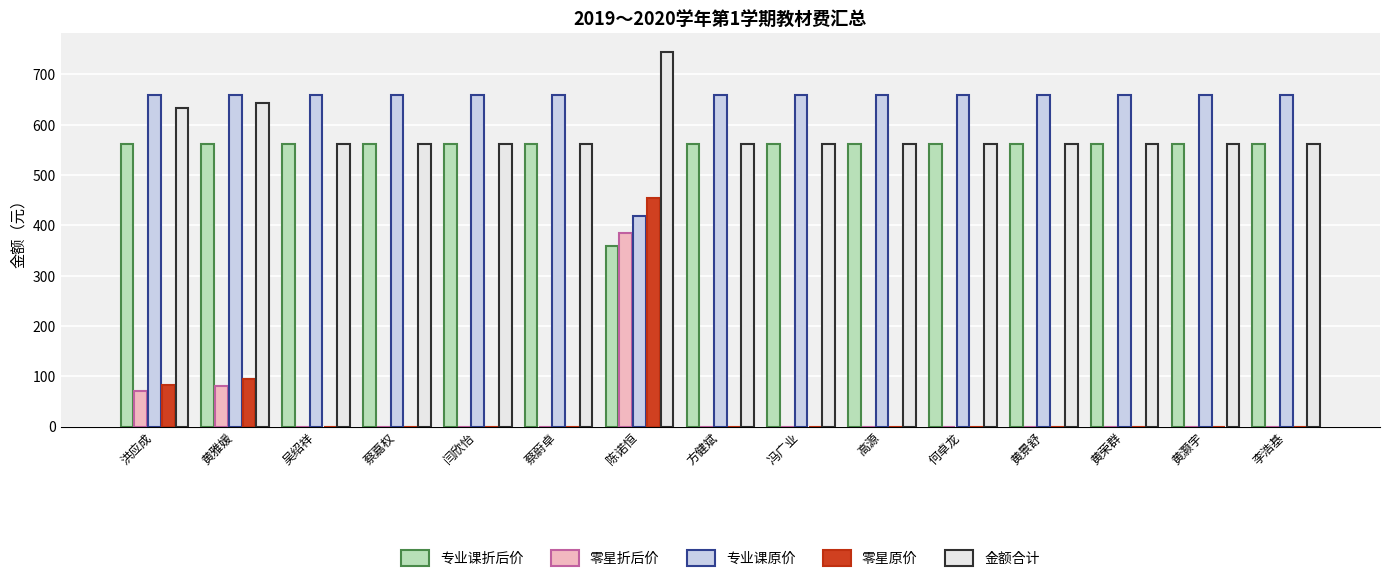

Count the number of data series in this chart.

5